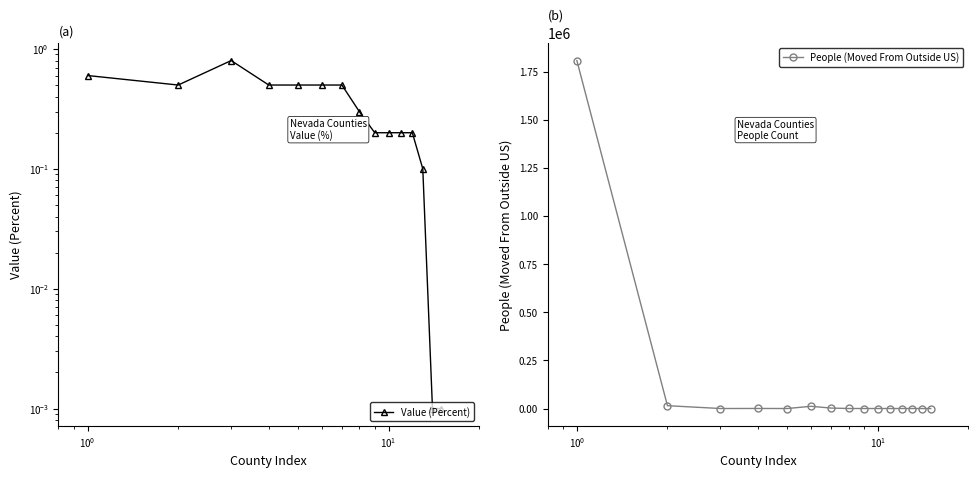

Rank the series by their maximum value, from highest to lowest.

People (Moved From Outside US), Value (Percent)